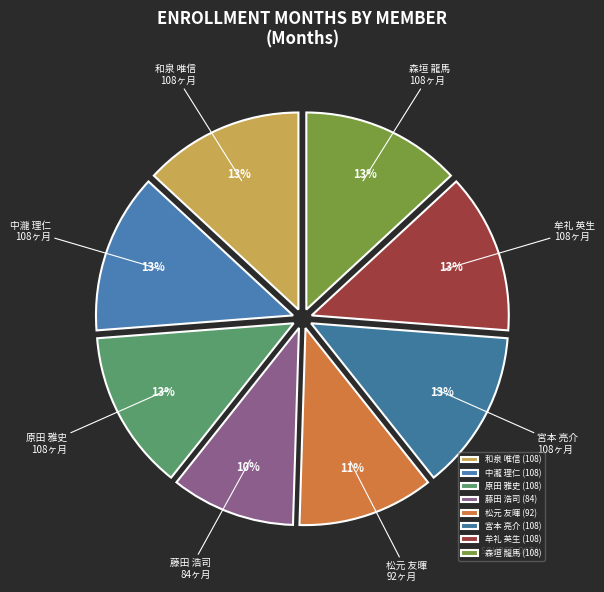

To the nearest percent, what is the difference between the largest and smallest slice percentages?

3%